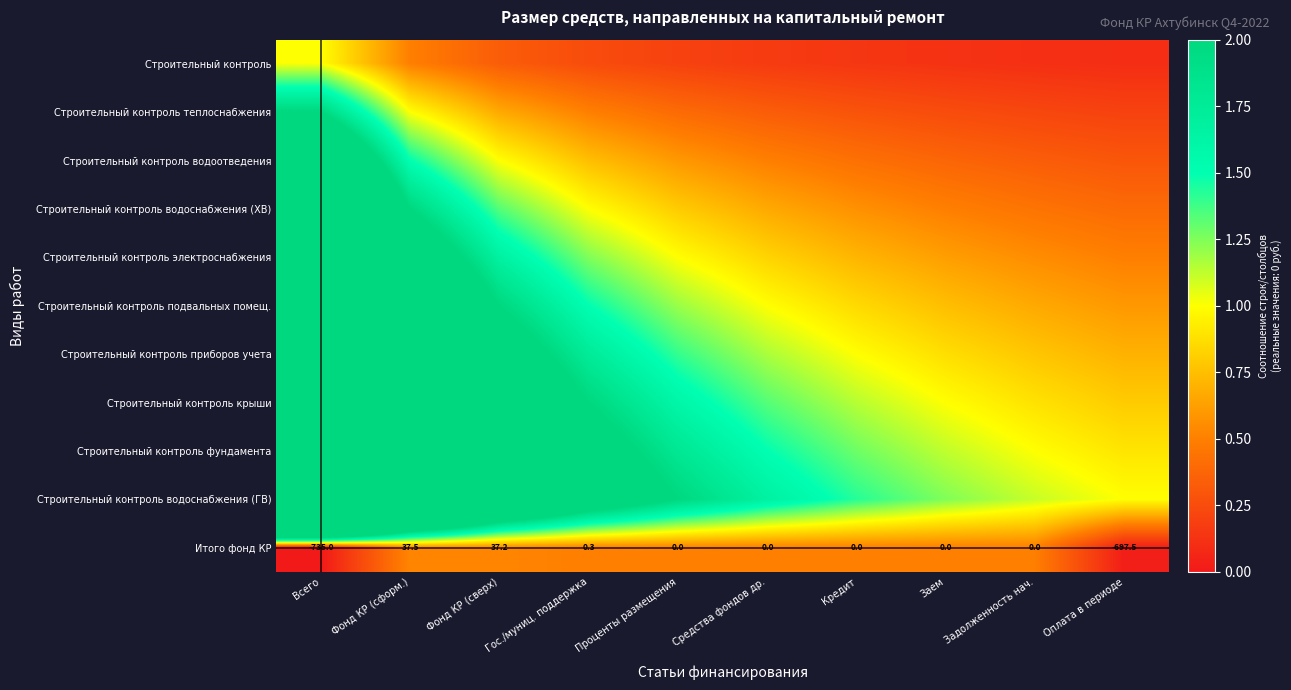

Which label corresponds to the largest value in the chart?

Всего